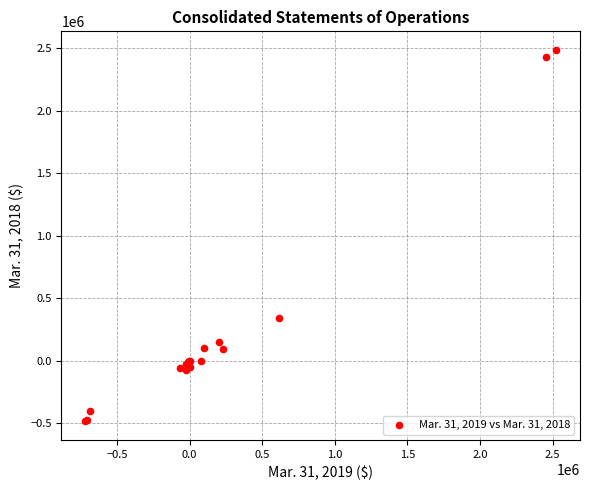

What Y value in the scatter plot is closest to 1000707?

344681